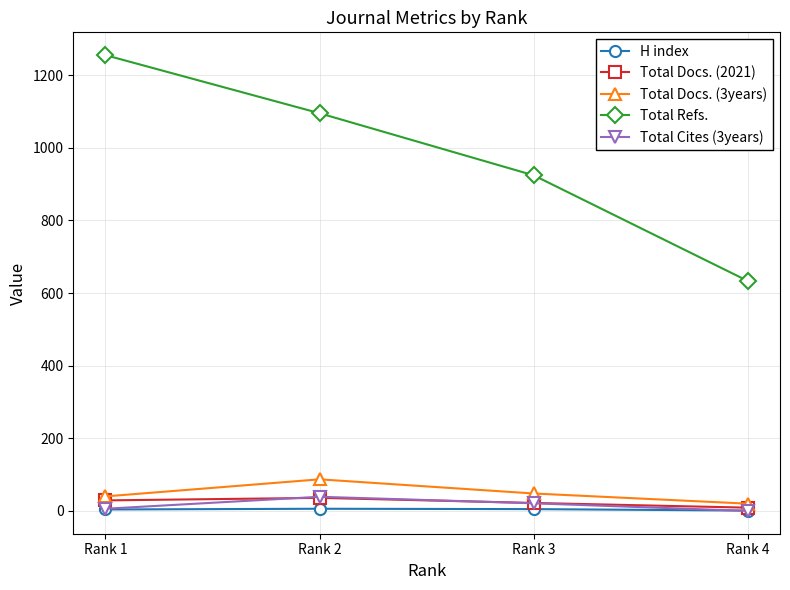

Which series has the widest spread of values?

Total Refs.